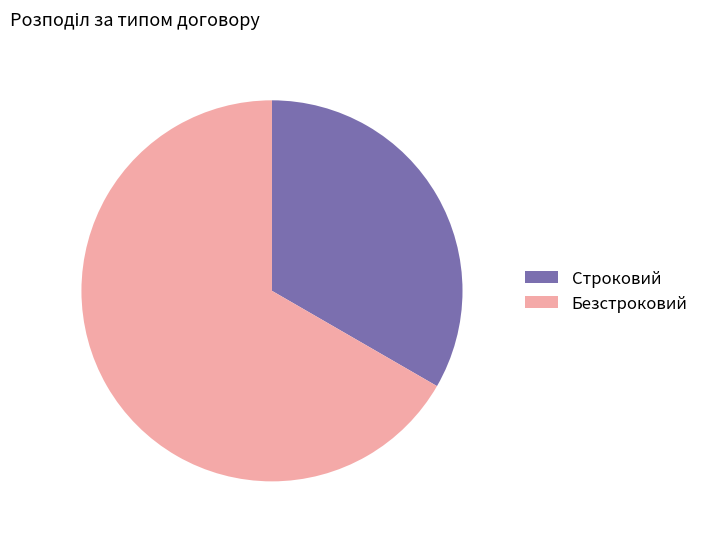

Which category has the biggest portion of the pie?

Безстроковий